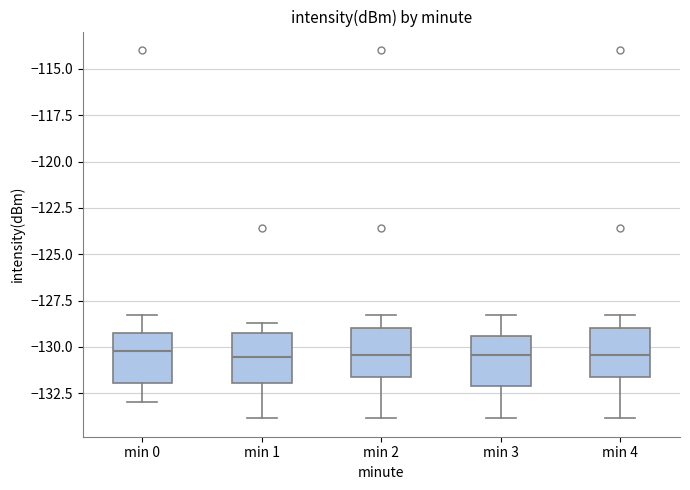

Where is the upper edge of the box for min 4 on the y-axis? The values are not printed on the chart, so give them approximately, as read against the axis.

-129.0